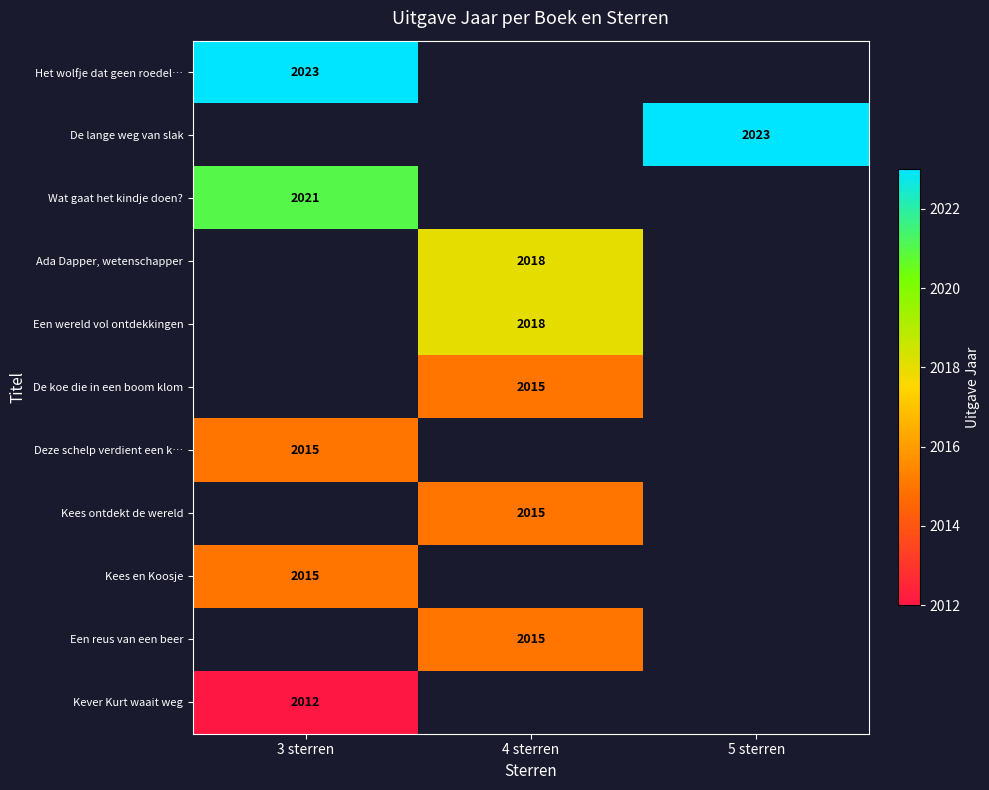

The value of De koe die in een boom klom at 4 sterren is 3188. True or false?

False